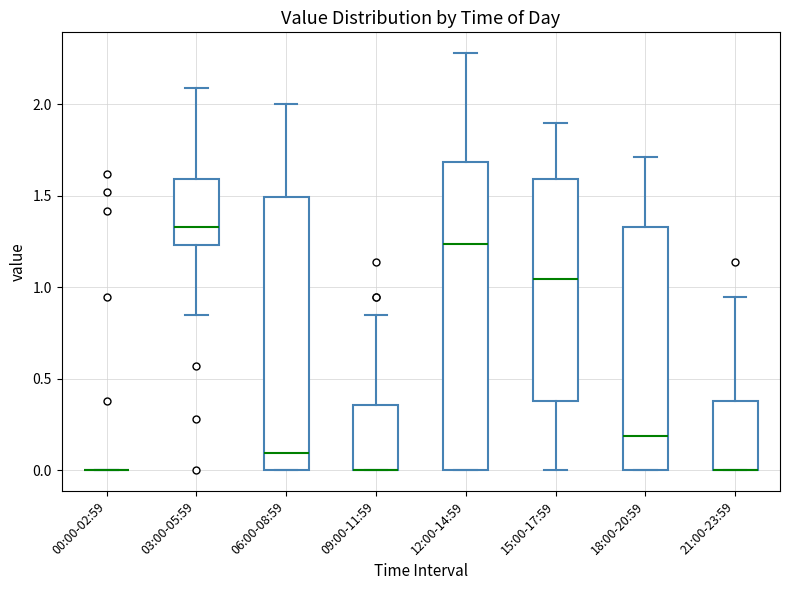

Where is the lower edge of the box for 06:00-08:59 on the y-axis? The values are not printed on the chart, so give them approximately, as read against the axis.

0.00